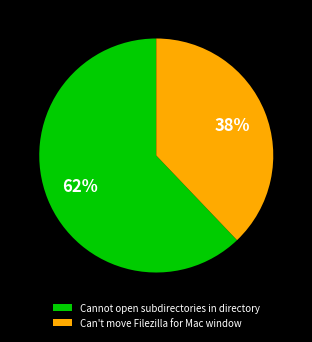

Count the number of slices in the pie.

2